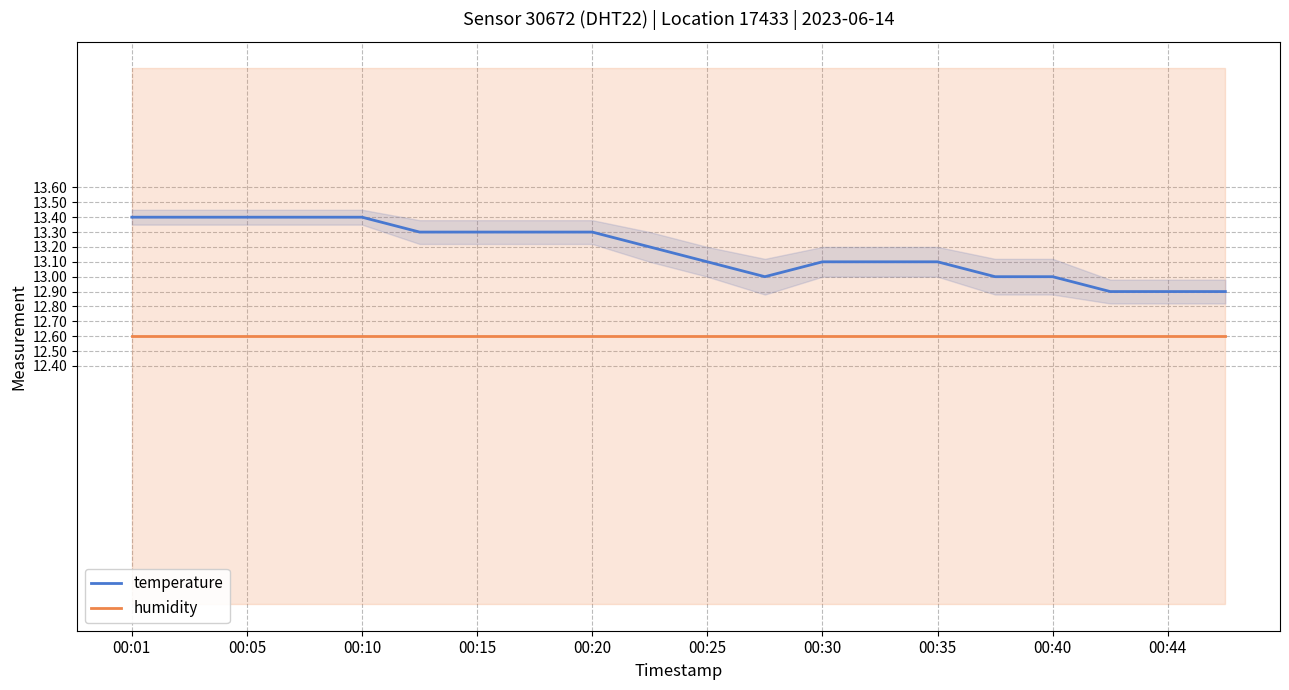

Which label corresponds to the largest value in the chart?

00:01